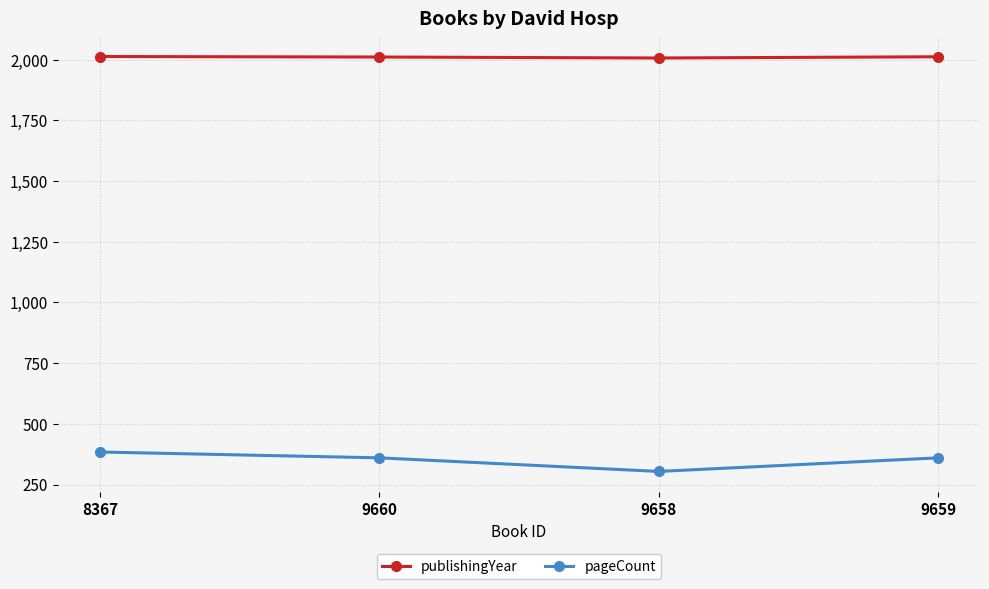

Is it true that pageCount equals 180 at 8367?

False